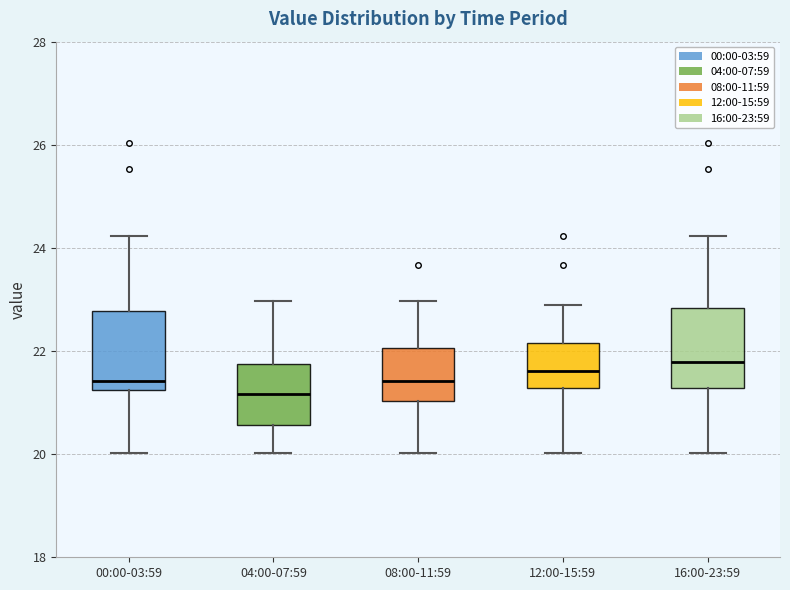

Reading left to right, read every box against the y-axis: the position of its median line, the range the box covers, and the ends of its whiskers. The values are not printed on the chart, so give them approximately, as read against the axis.

00:00-03:59: median 21.4, box 21.2 to 22.8, whiskers 20.0 to 24.2
04:00-07:59: median 21.2, box 20.6 to 21.8, whiskers 20.0 to 23.0
08:00-11:59: median 21.4, box 21.0 to 22.0, whiskers 20.0 to 23.0
12:00-15:59: median 21.6, box 21.2 to 22.2, whiskers 20.0 to 23.0
16:00-23:59: median 21.8, box 21.2 to 22.8, whiskers 20.0 to 24.2